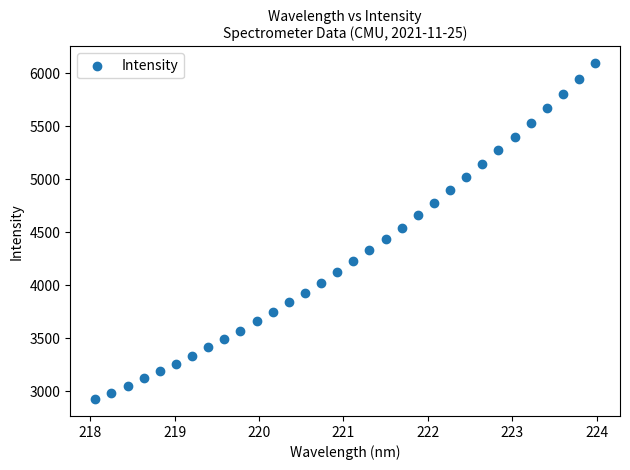

What is the range of X values (max minus min)?

5.9